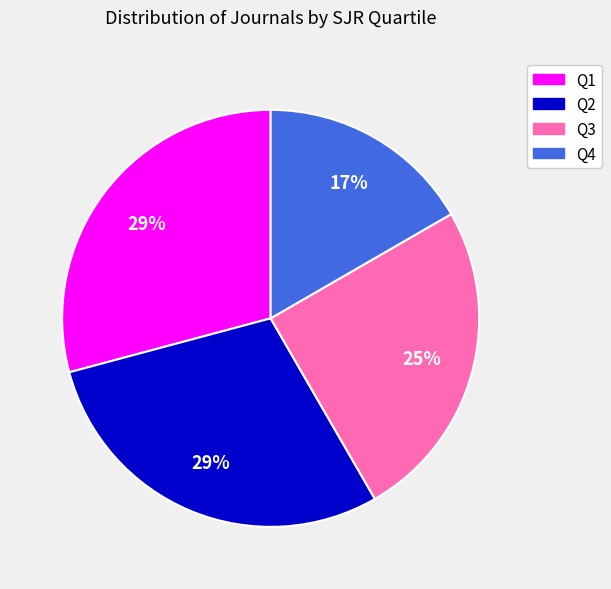

To the nearest percent, what is the difference between the Q3 and Q4 slice percentages?

8%